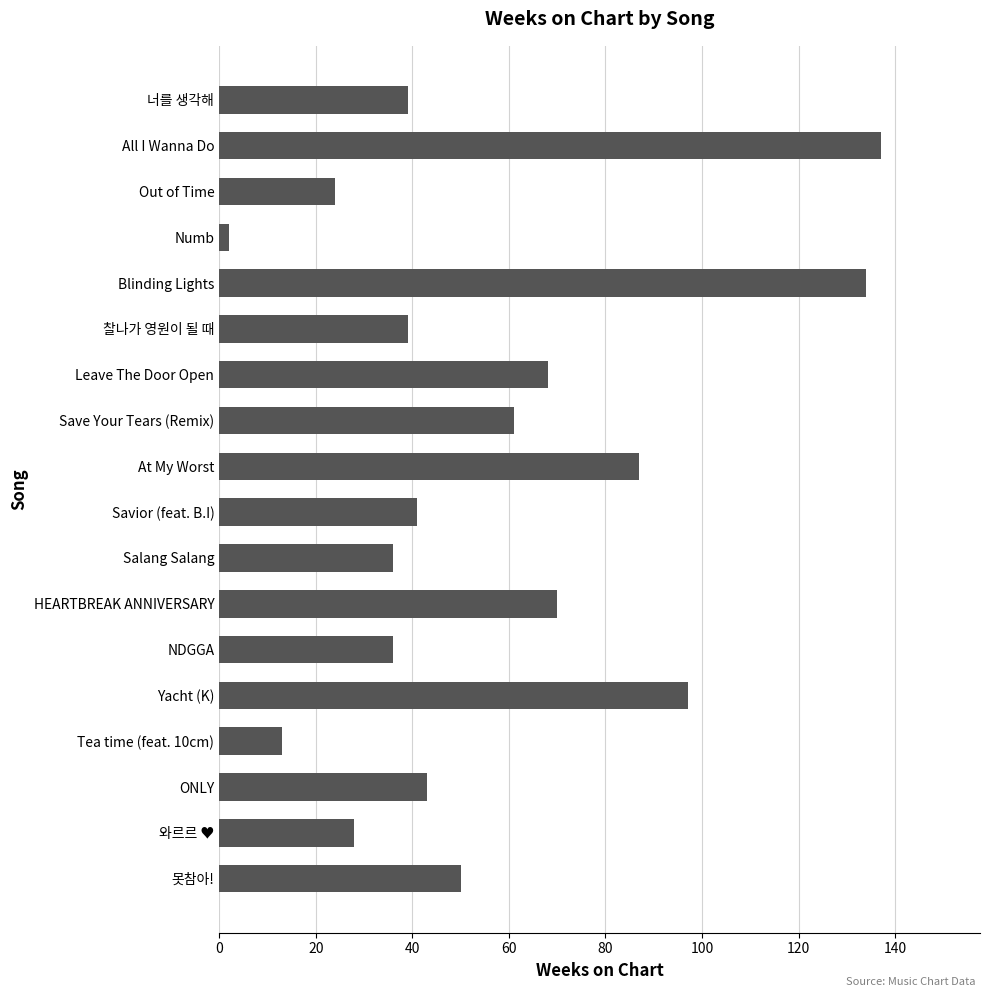

What is the label of the 3rd bar from the bottom?

ONLY